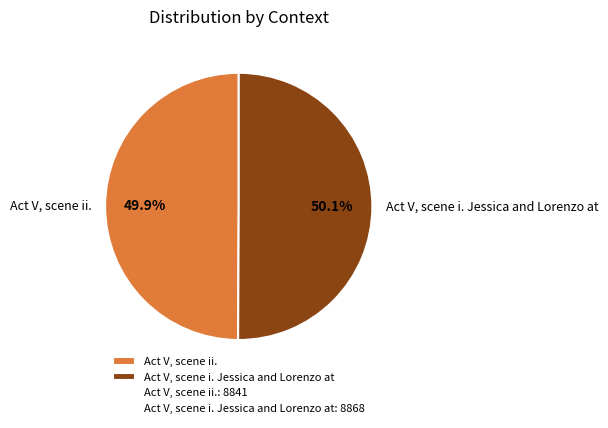

What is the ratio of the value at Act V, scene i. Jessica and Lorenzo at to the value at Act V, scene ii.?

1.0